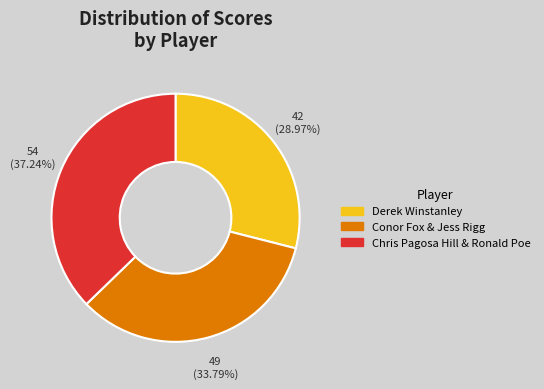

What is the total percentage of Derek Winstanley and Conor Fox & Jess Rigg?

62.8%